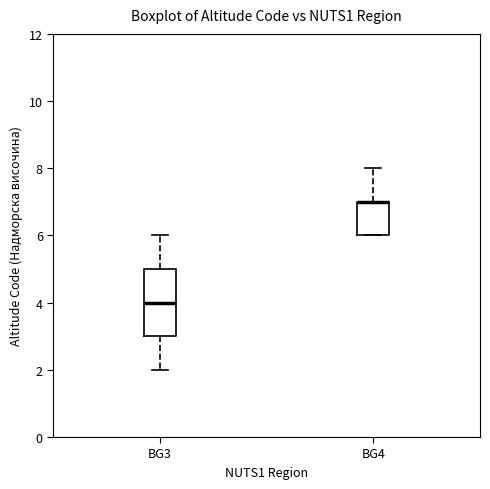

Reading left to right, transcribe this box plot: for each box, give where its median line is, the range the box spans, and where its two whiskers end, as read against the y-axis. The values are not printed on the chart, so give them approximately, as read against the axis.

BG3: median 4, box 3 to 5, whiskers 2 to 6
BG4: median 7 (drawn on the box's upper edge), box 6 to 7, whiskers 6 to 8